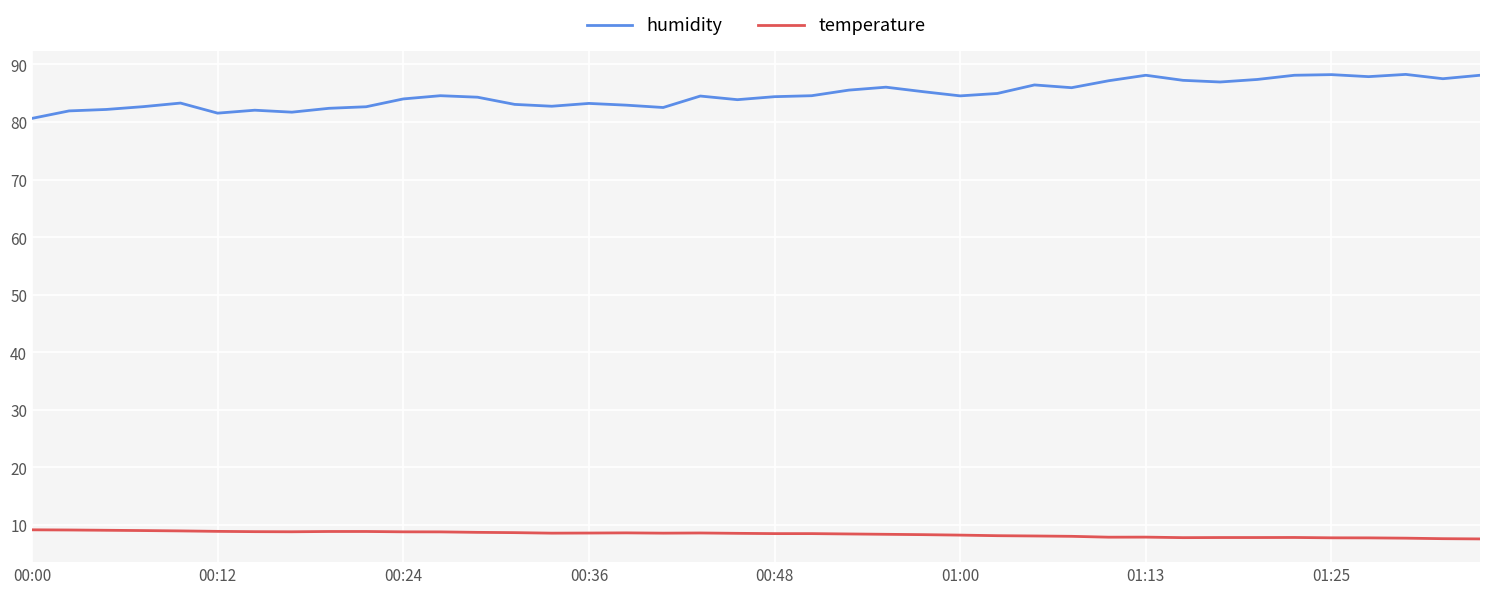

What is the lowest value of the humidity series?

80.6